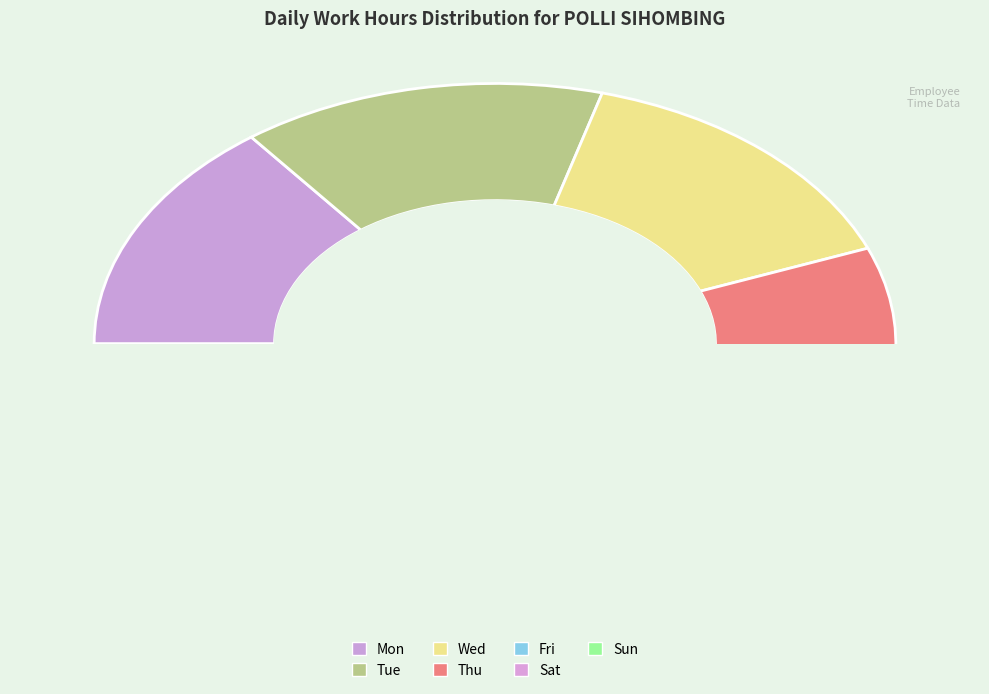

Is there any slice that represents more than half of the pie?

No